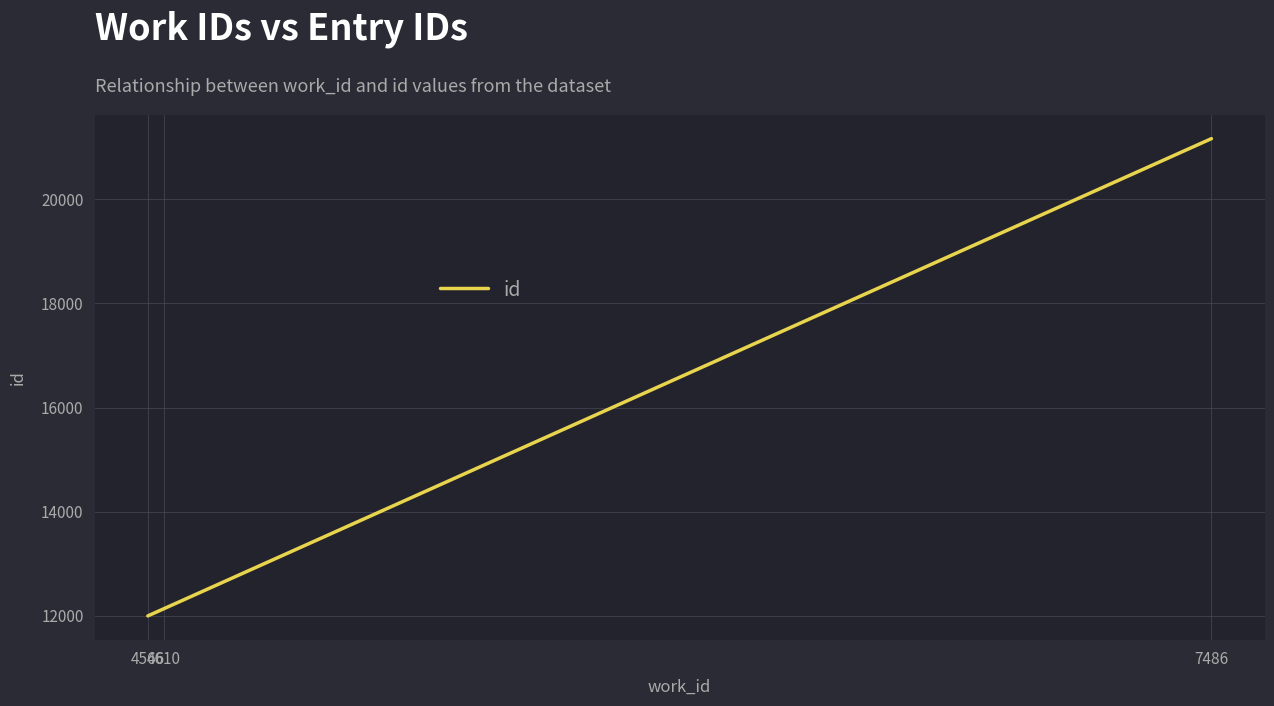

What is the difference between the maximum and minimum values?

9171